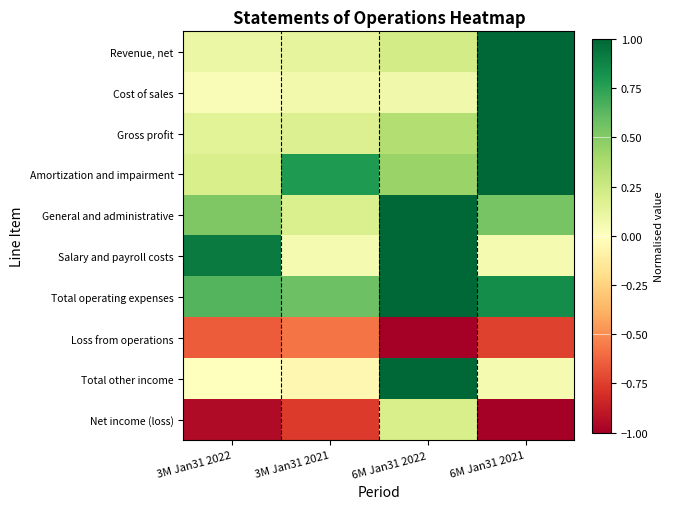

At which category is the sum across all series the highest?

6M Jan31 2022